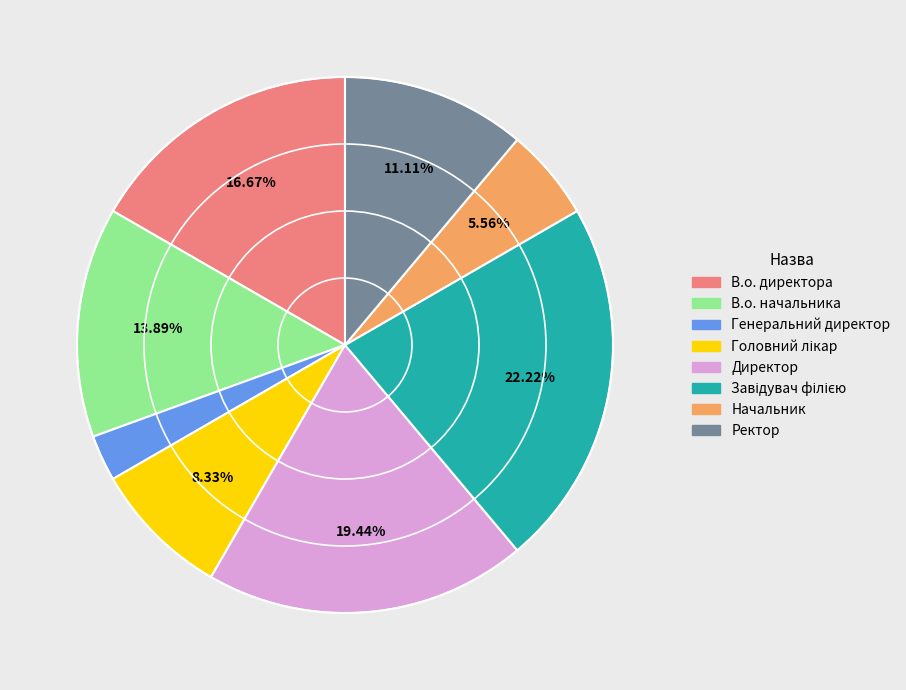

Which slice is the smallest?

Генеральний директор